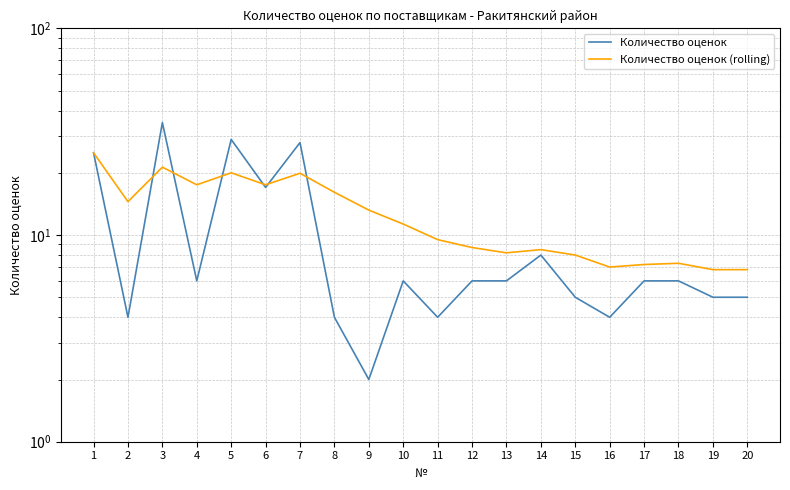

How many times do Количество оценок (rolling) and Количество оценок cross each other?

6